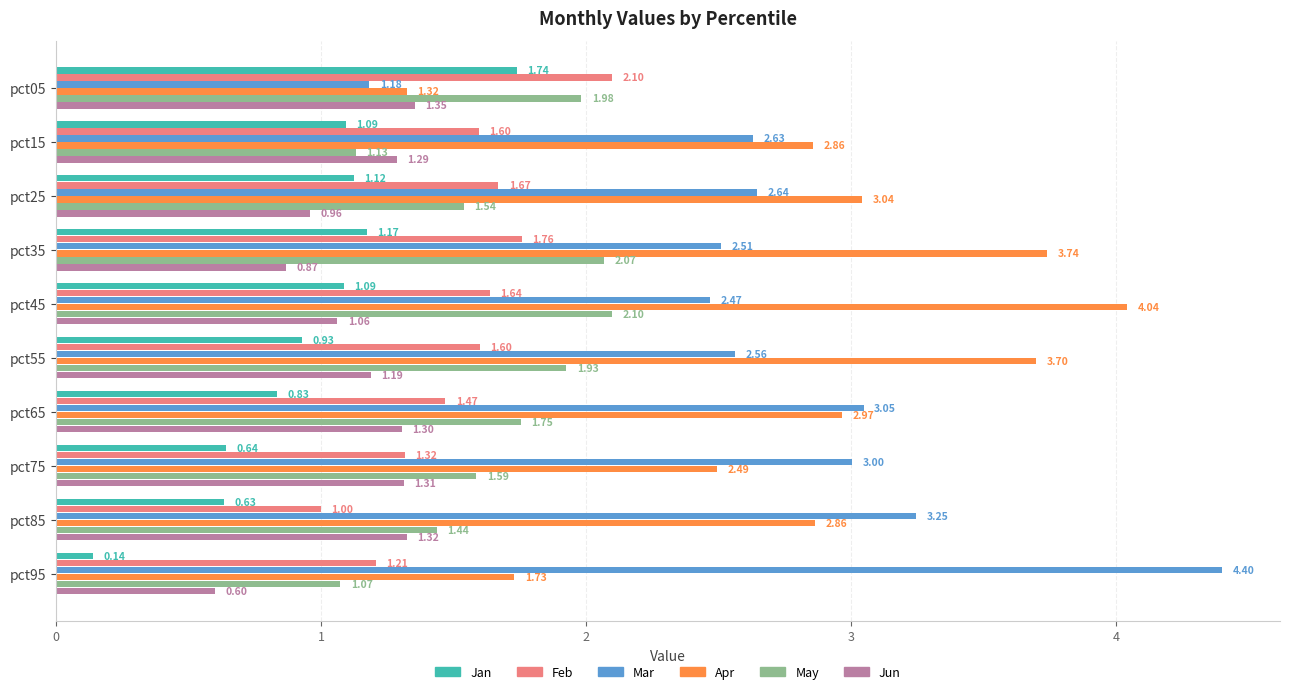

How many categories are shown in the chart?

10